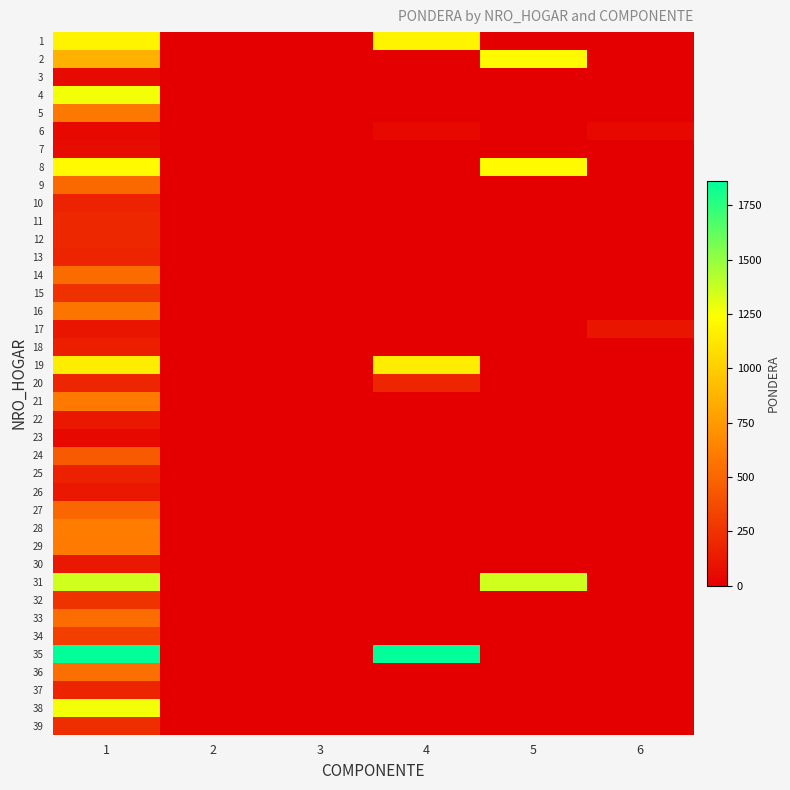

What is the difference between the highest and lowest values at 5?

1357